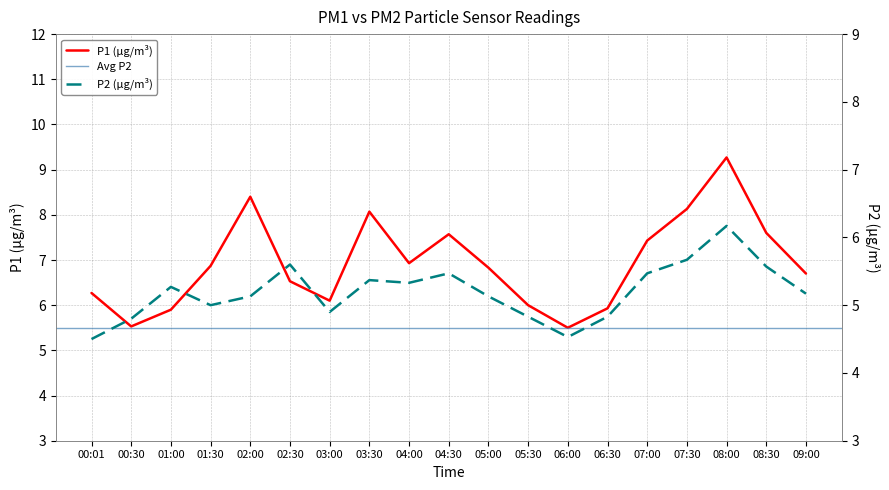

Where does the P2 series first go above 5?

01:00